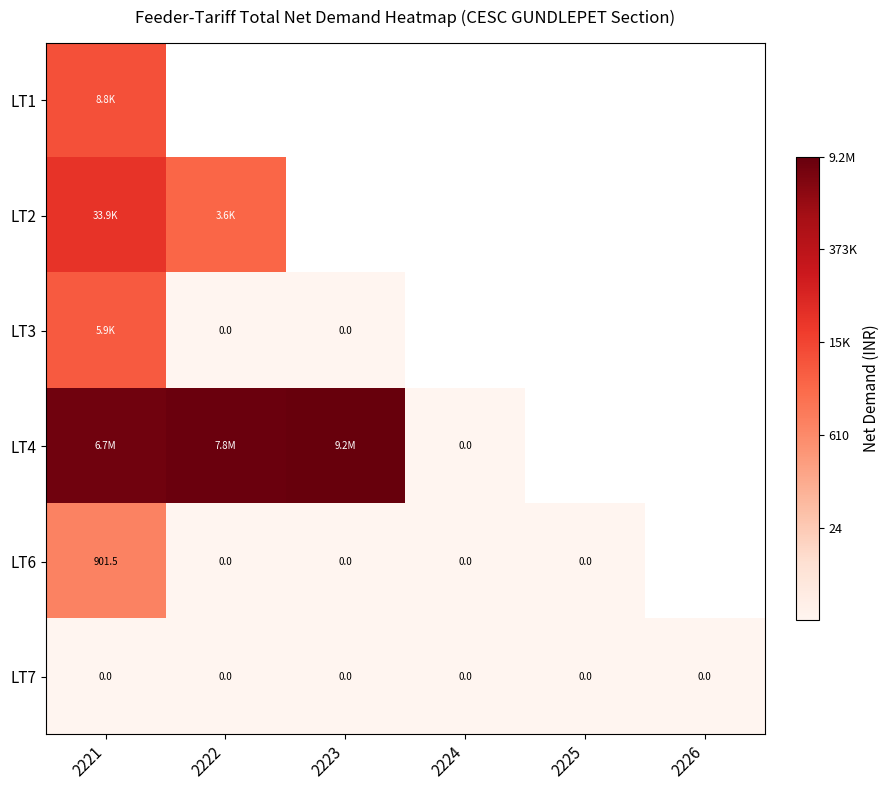

Between 2222 and 2221, which is larger?

2221